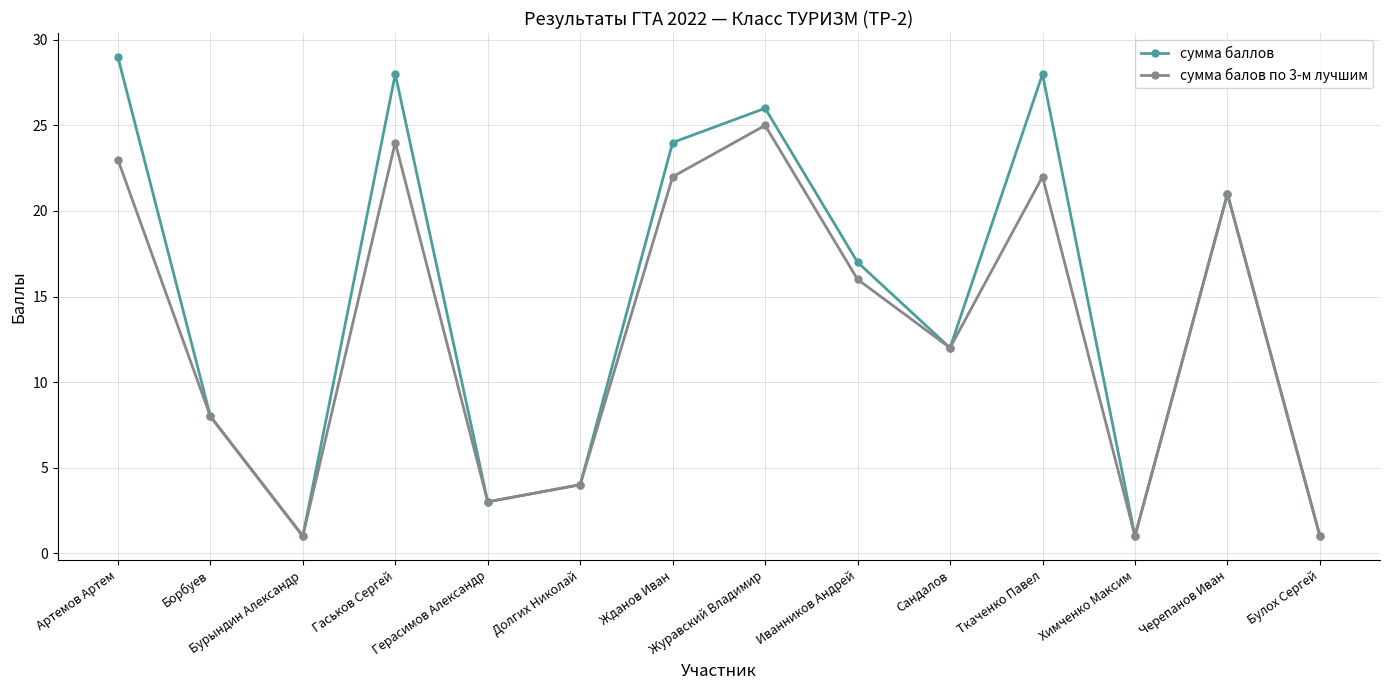

Reading left to right, transcribe all the data shown in this chart.

сумма баллов: 29	8	1	28	3	4	24	26	17	12	28	1	21	1
сумма балов по 3-м лучшим: 23	8	1	24	3	4	22	25	16	12	22	1	21	1